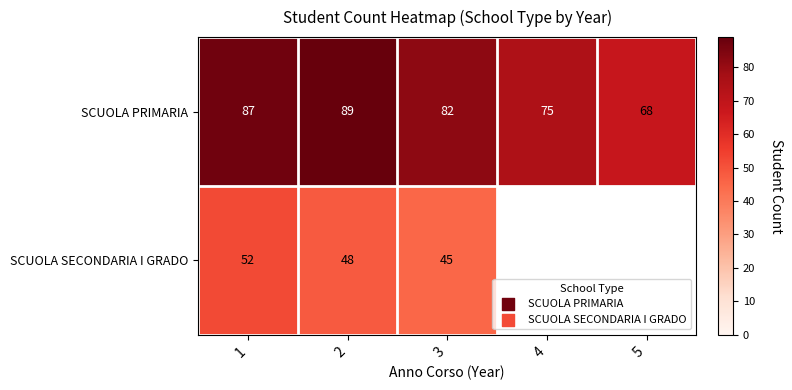

At which category does the chart reach its peak across all series?

2